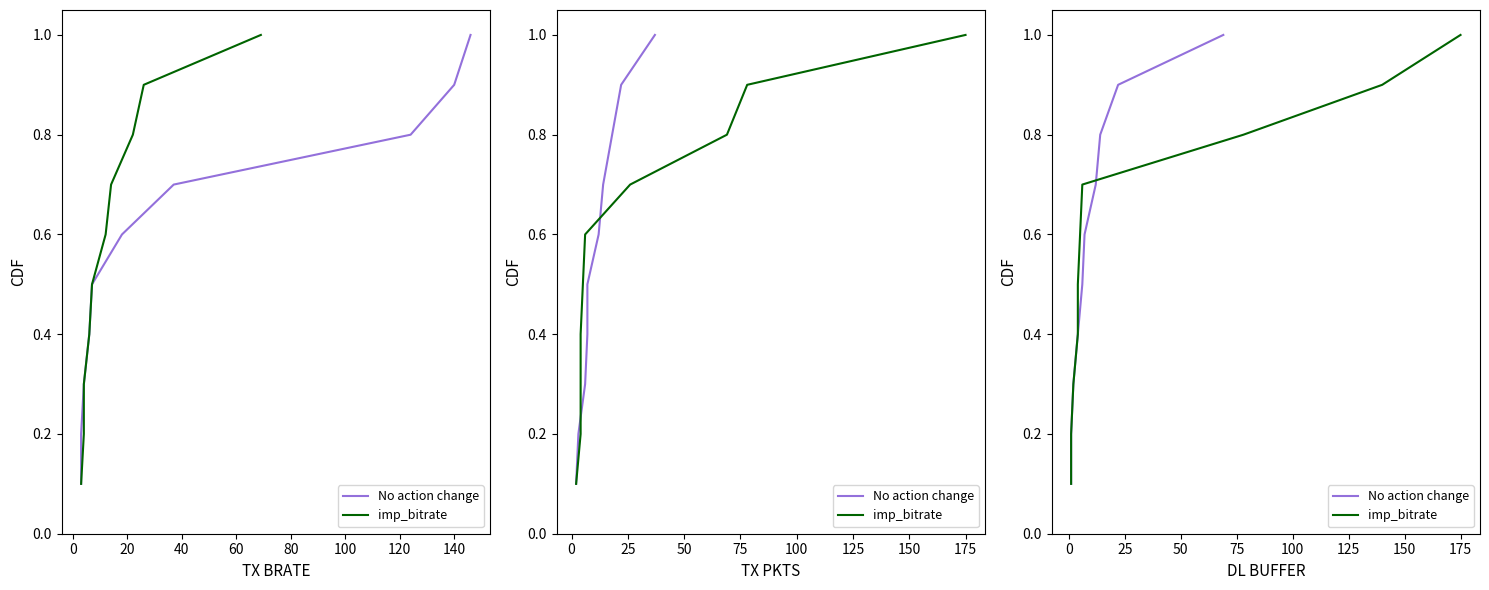

Between 60 and 140, which series saw the biggest shift?

No action change